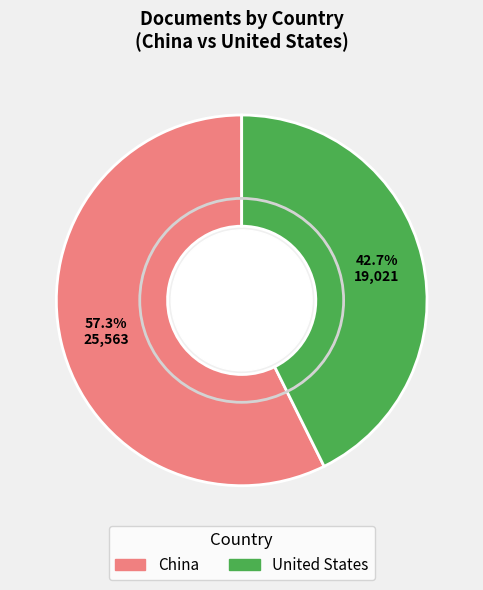

To the nearest percent, what is the combined percentage of China and United States?

100%